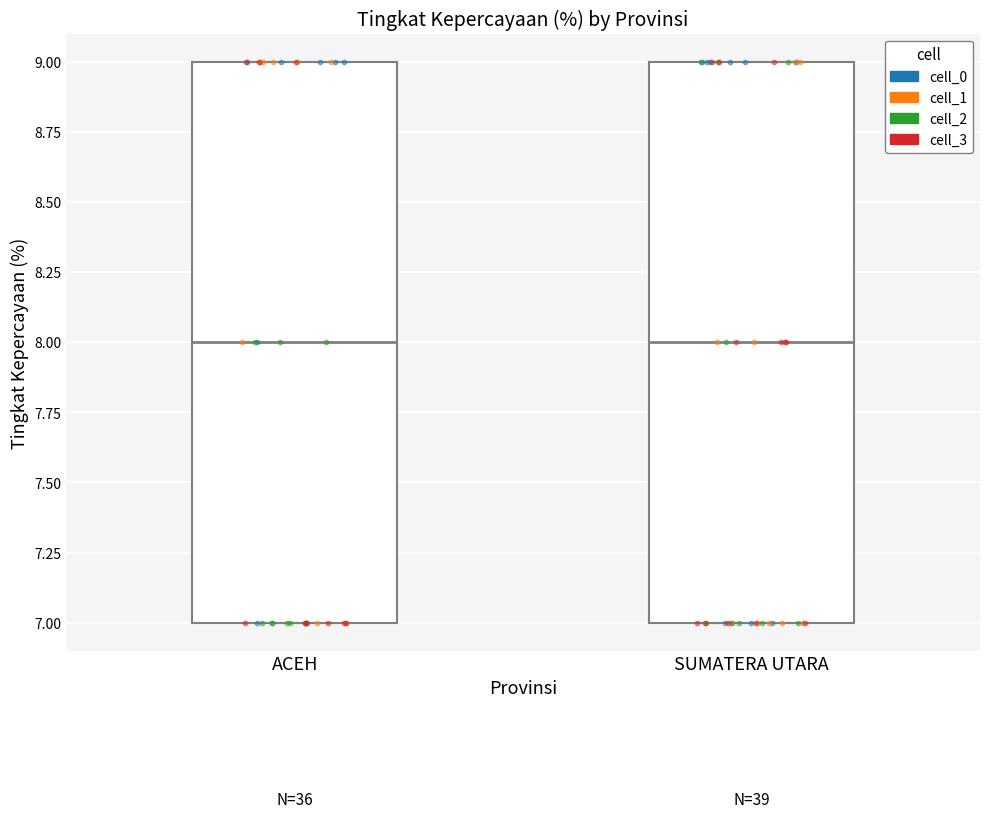

Reading left to right, read every box against the y-axis: the position of its median line, the range the box covers, and the ends of its whiskers. The values are not printed on the chart, so give them approximately, as read against the axis.

ACEH: median 8, box 7 to 9, whiskers 7 to 9
SUMATERA UTARA: median 8, box 7 to 9, whiskers 7 to 9